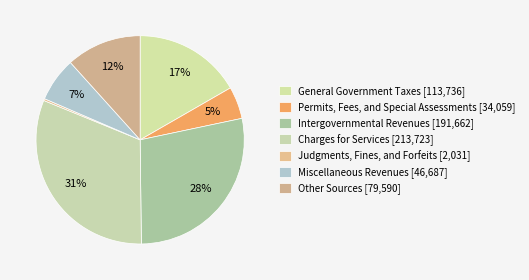

True or false: Permits, Fees, and Special Assessments accounts for 13% of the total.

False